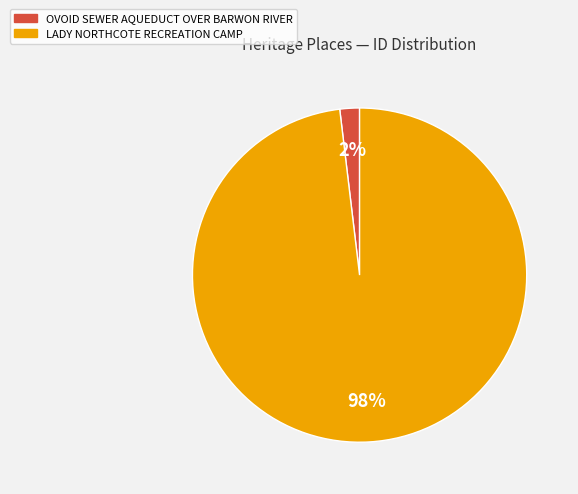

To the nearest percent, what is the combined percentage of OVOID SEWER AQUEDUCT OVER BARWON RIVER and LADY NORTHCOTE RECREATION CAMP?

100%